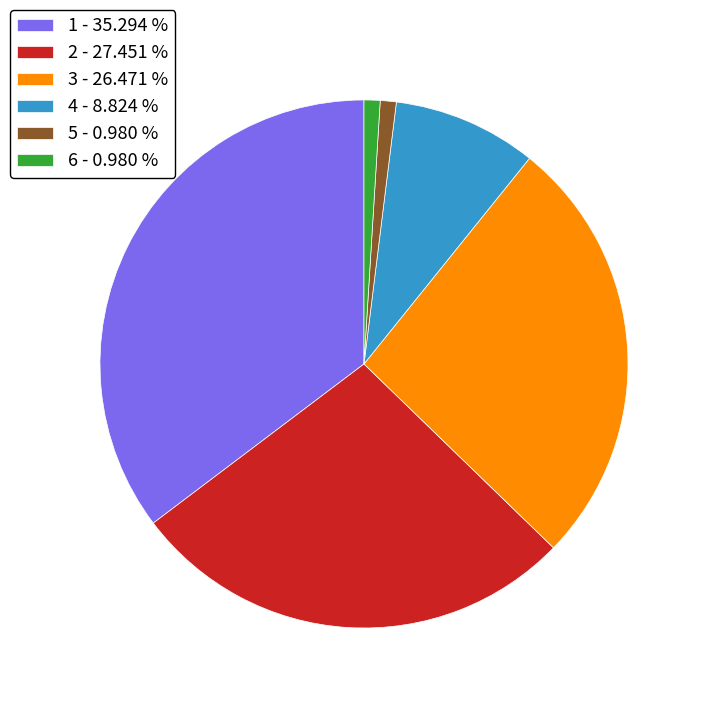

How many slices are in this pie chart?

6